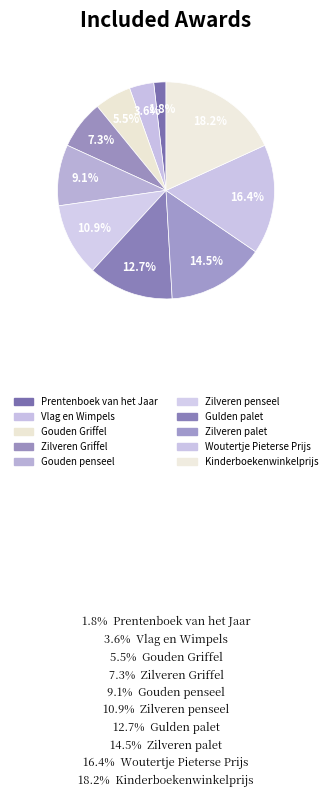

Is there a majority slice in this chart?

No